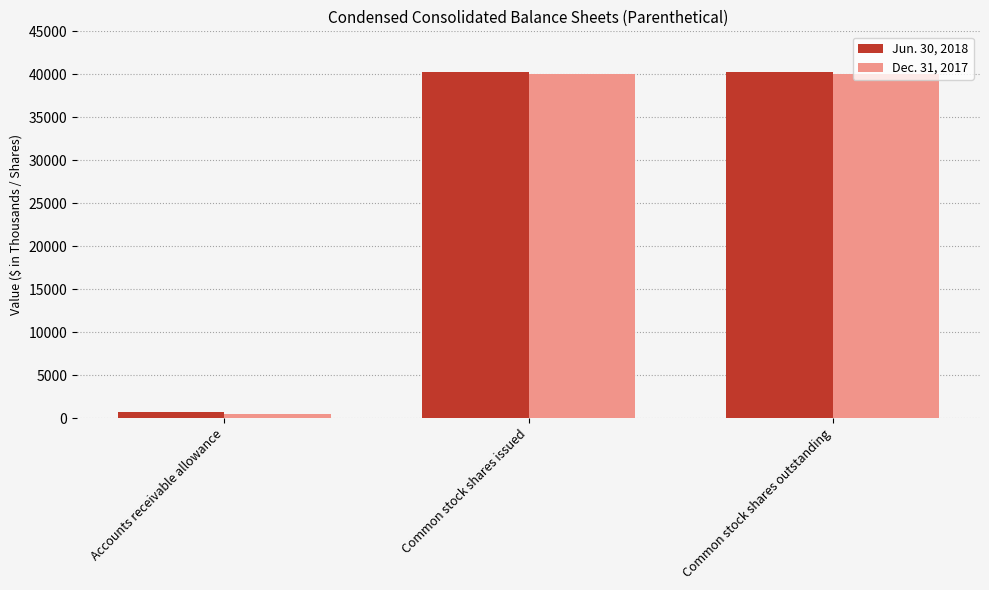

Which series has the largest range (max minus min)?

Dec. 31, 2017